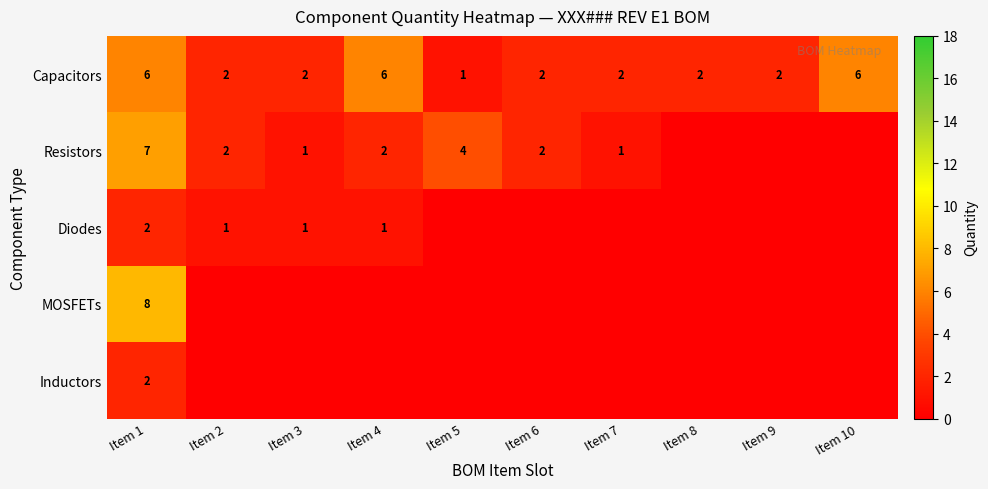

What is the approximate value of Capacitors at Item 1?

6